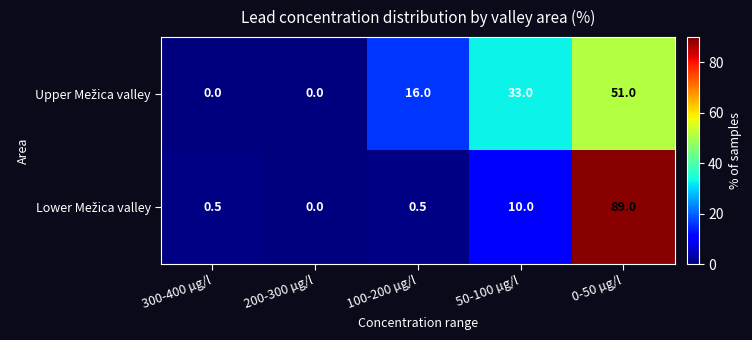

What is the difference between the highest and lowest values at 50-100 µg/l?

23.0